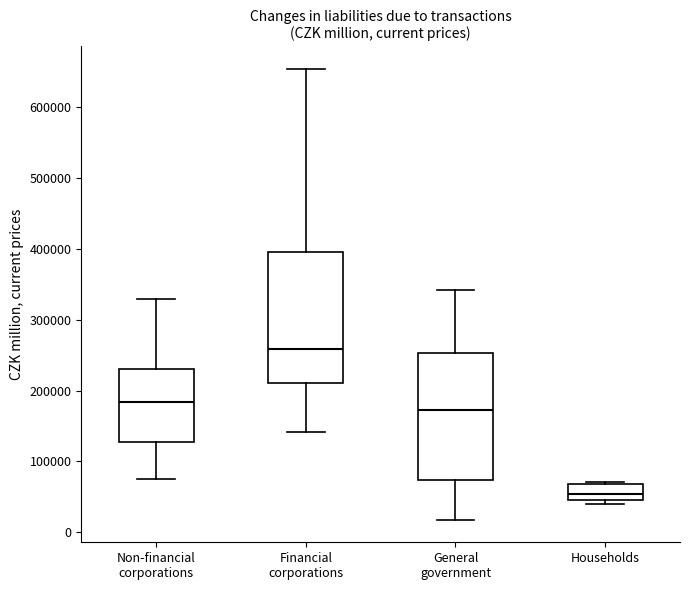

Reading left to right, read every box against the y-axis: the position of its median line, the range the box covers, and the ends of its whiskers. The values are not printed on the chart, so give them approximately, as read against the axis.

Non-financial corporations: median 180000, box 130000 to 230000, whiskers 70000 to 330000
Financial corporations: median 260000, box 210000 to 390000, whiskers 140000 to 650000
General government: median 170000, box 70000 to 250000, whiskers 20000 to 340000
Households: median 50000 (inside the box), box 50000 to 70000, whiskers 40000 to 70000